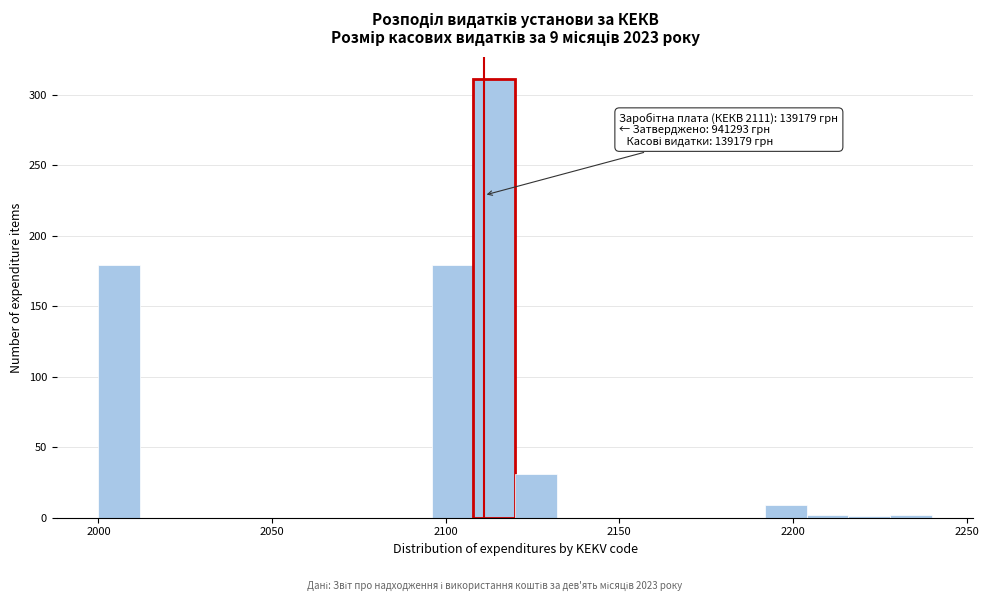

Around what value on the x-axis is the tallest bar? Give the approximate position of its centre, as read against the axis.

2115